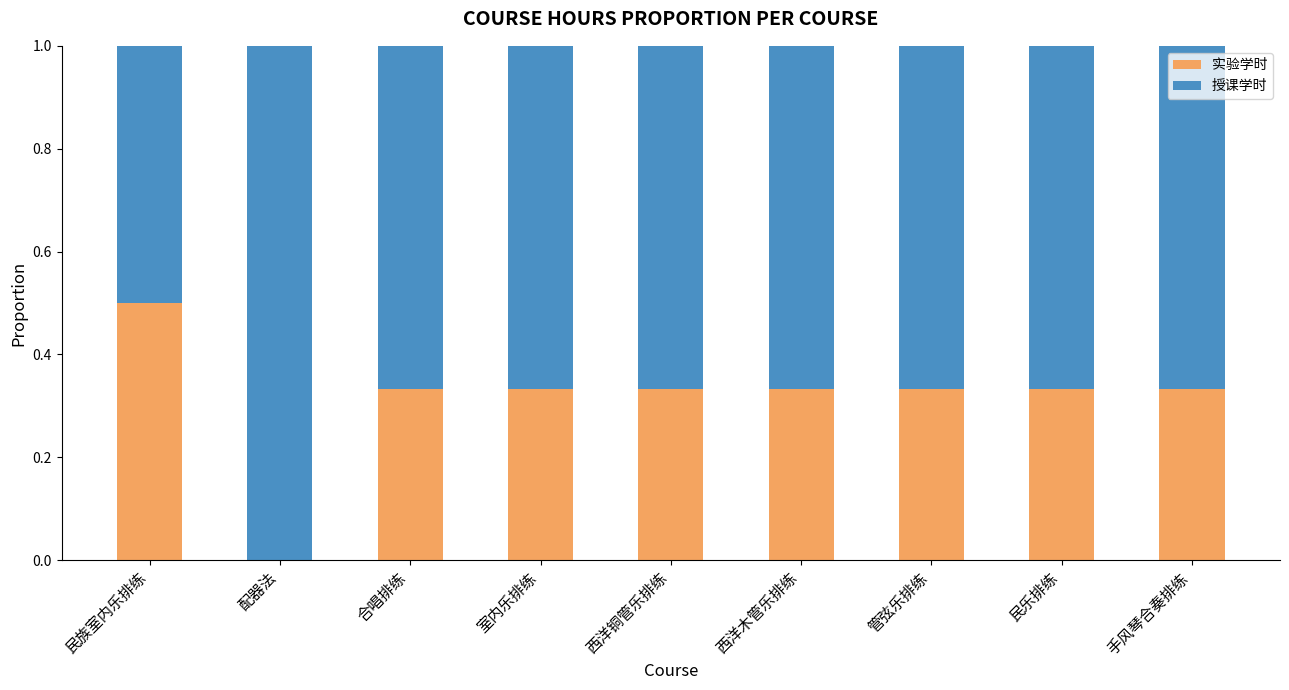

What is the highest value of the 实验学时 series?

0.5